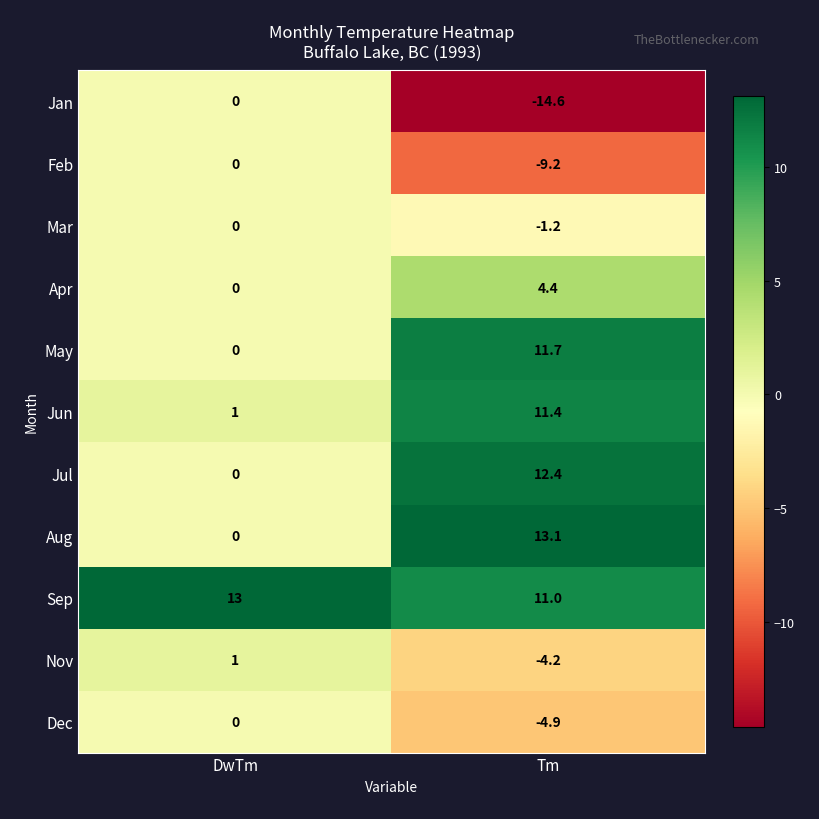

Reading right to left, transcribe all the data shown in this chart.

Jan: Tm=-14.6	DwTm=0.0
Feb: Tm=-9.2	DwTm=0.0
Mar: Tm=-1.2	DwTm=0.0
Apr: Tm=4.4	DwTm=0.0
May: Tm=11.7	DwTm=0.0
Jun: Tm=11.4	DwTm=1.0
Jul: Tm=12.4	DwTm=0.0
Aug: Tm=13.1	DwTm=0.0
Sep: Tm=11.0	DwTm=13.0
Nov: Tm=-4.2	DwTm=1.0
Dec: Tm=-4.9	DwTm=0.0